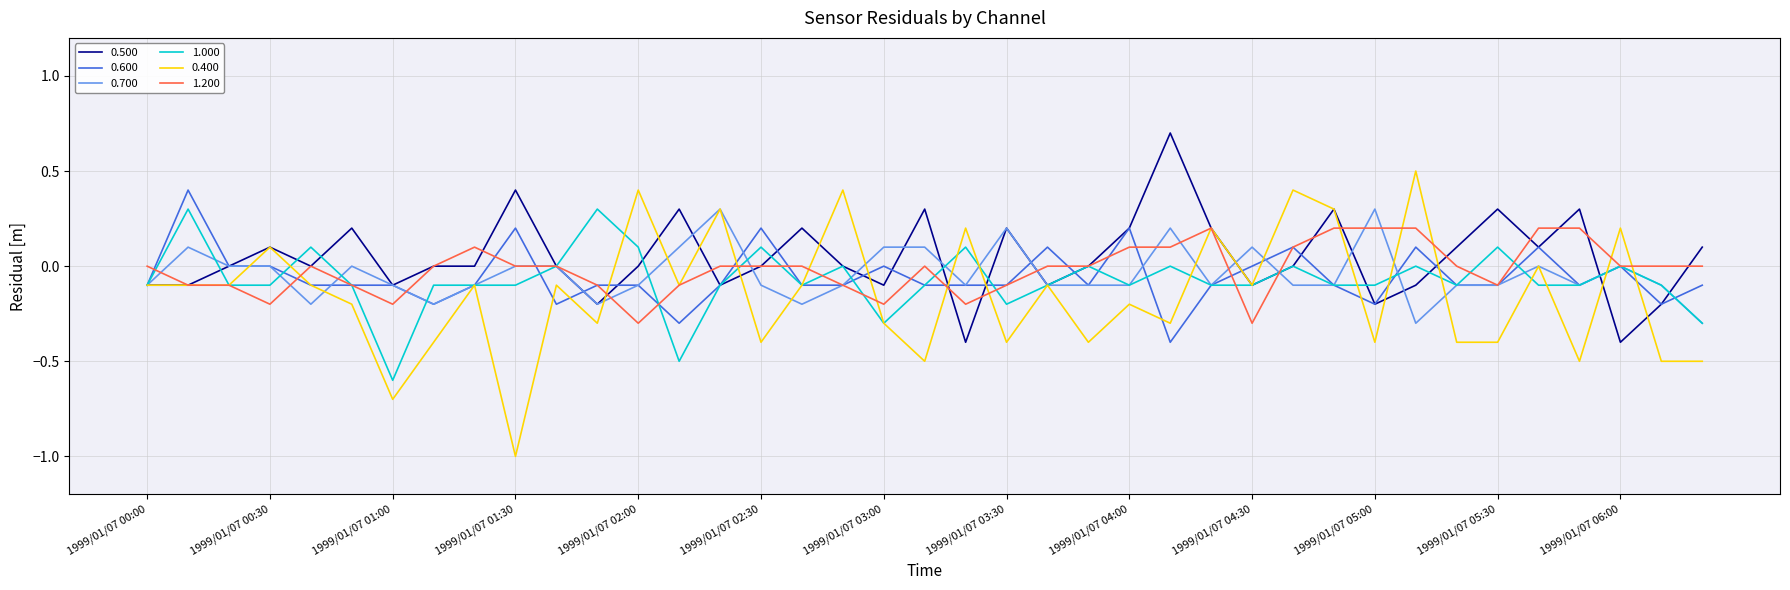

Which series has the largest range (max minus min)?

0.400